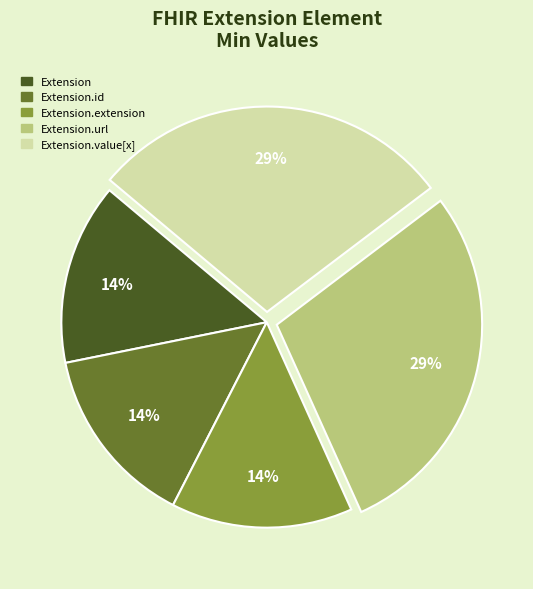

How many segments does this pie chart have?

5